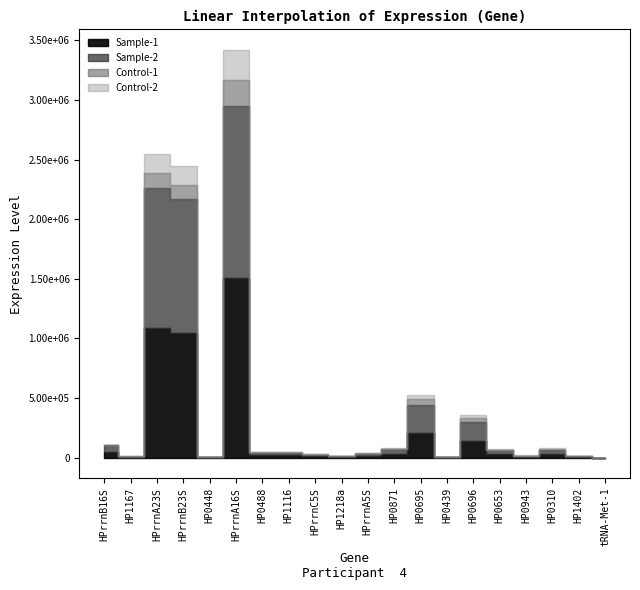

Rank the series at HP0488 from lowest to highest value.

Control-2, Control-1, Sample-1, Sample-2